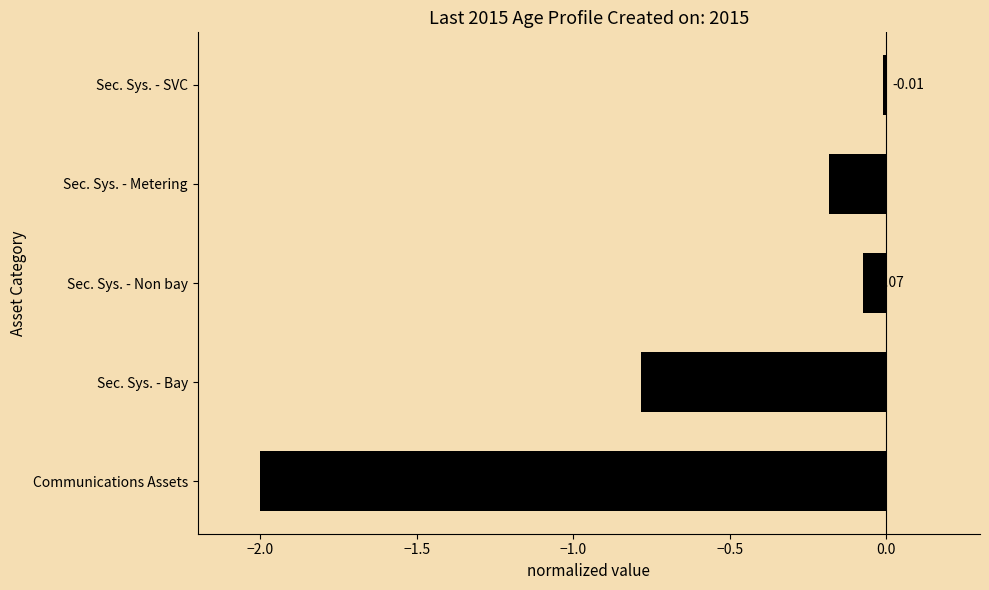

Rank the categories by value from lowest to highest.

Communications Assets, Sec. Sys. - Bay, Sec. Sys. - Metering, Sec. Sys. - Non bay, Sec. Sys. - SVC